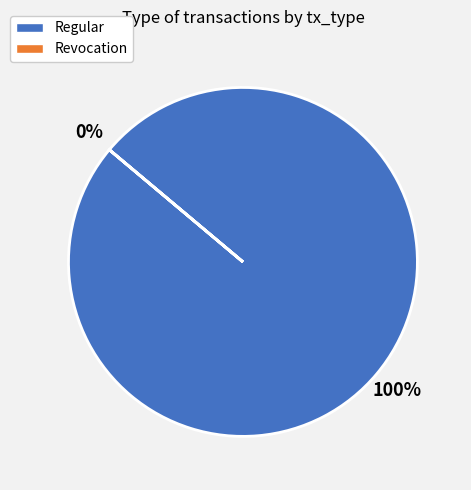

What is the smallest slice in the pie chart?

Revocation